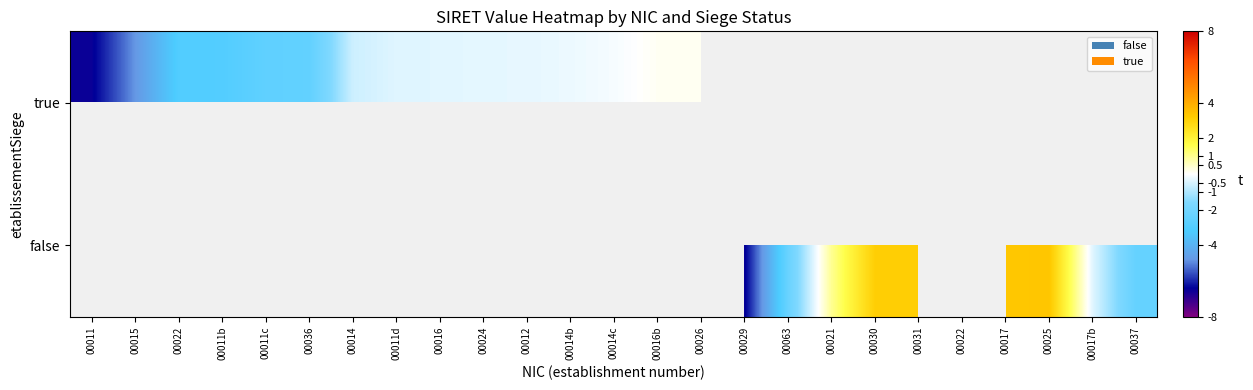

Is the value of true at 00011 greater than the value of false at 00030?

No